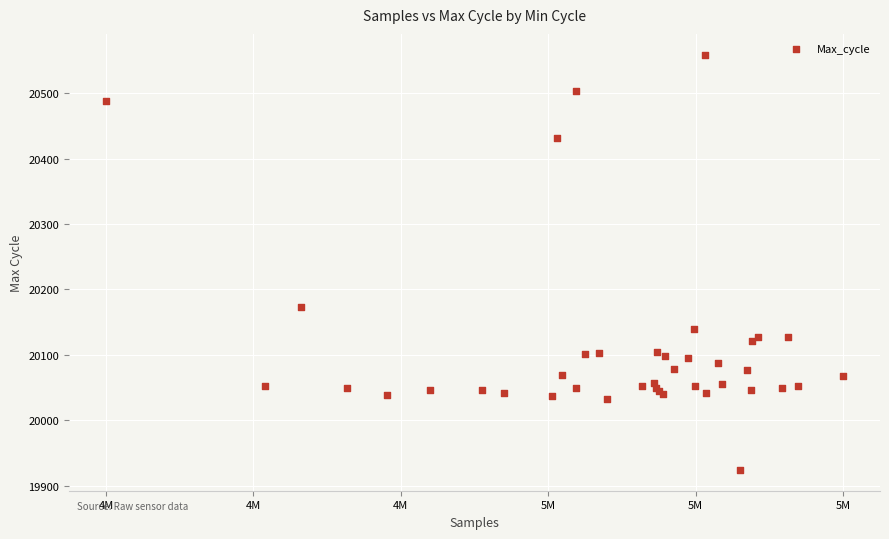

What Y value in the scatter plot is closest to 20241?

20173